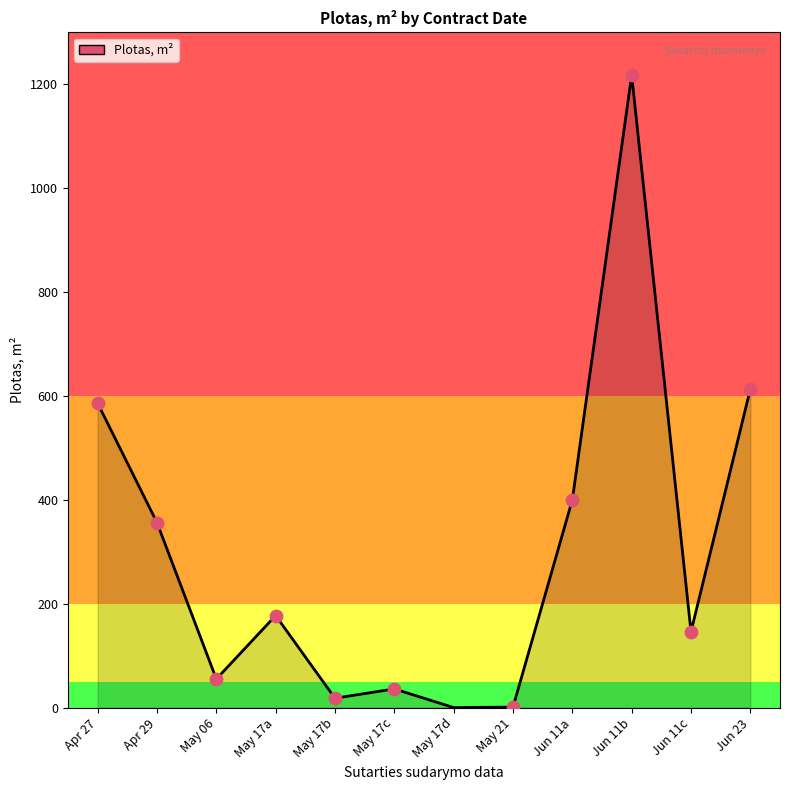

Approximately how many times larger is the value at May 17a compared to May 17c?

4.9